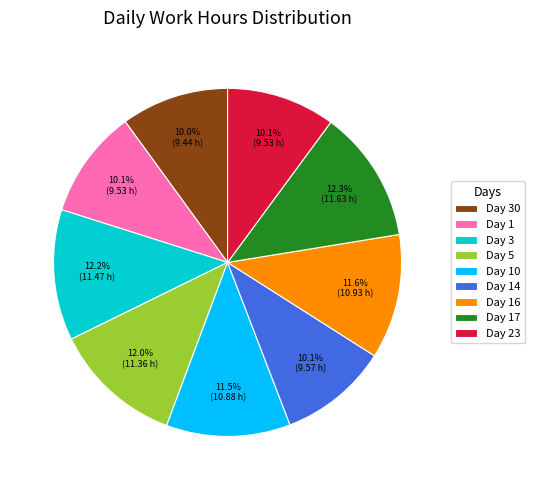

Combined, what portion of the pie is Day 10 and Day 16?

23.1%